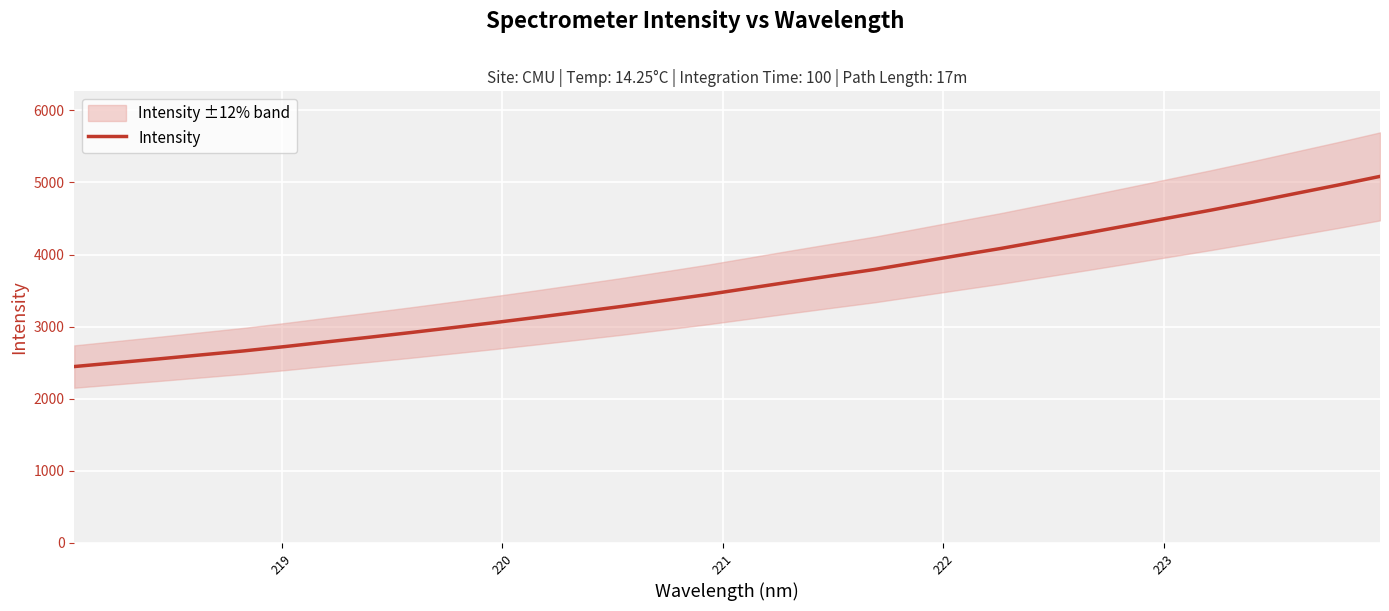

What is the value of the 12th point from the left?

3131.1